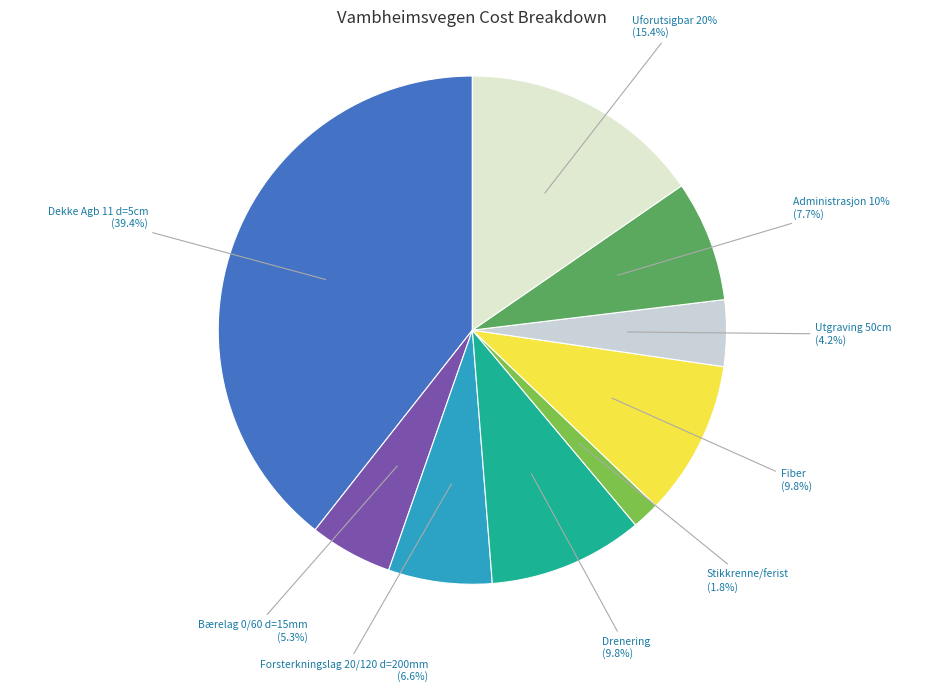

Does Dekke Agb 11 d=5cm represent more than half of the total?

No